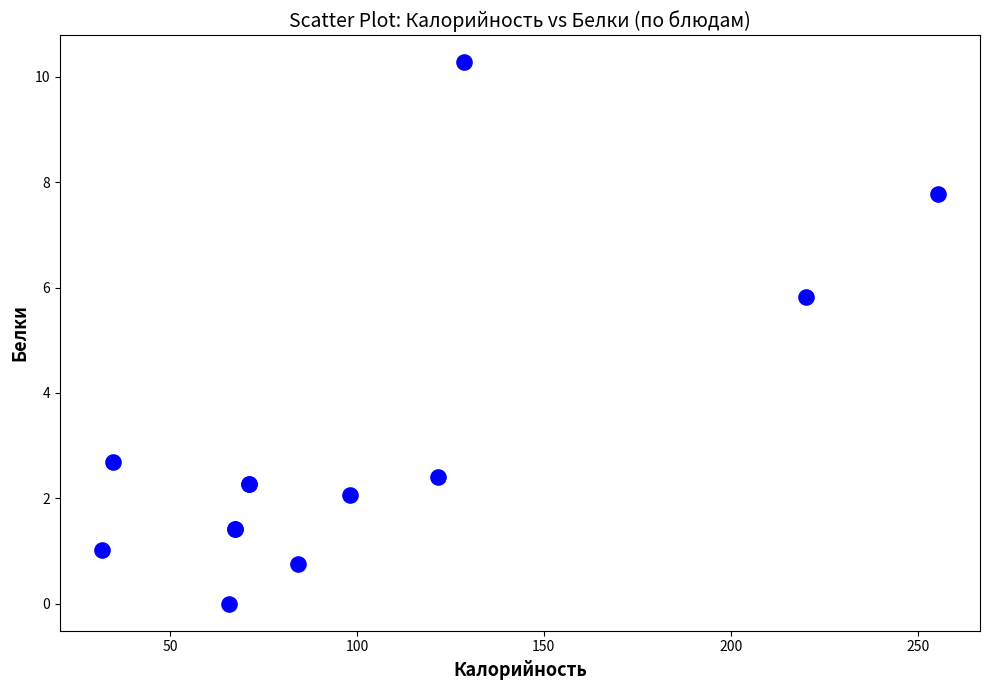

What Y value in the scatter plot is closest to 5?

5.8